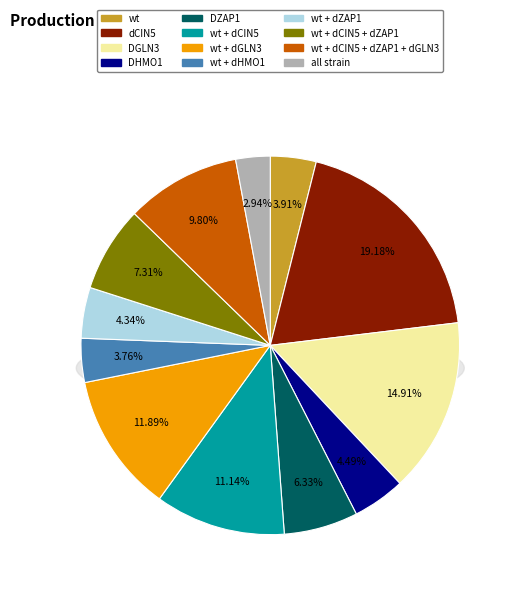

To the nearest percent, what is the average slice percentage?

8%